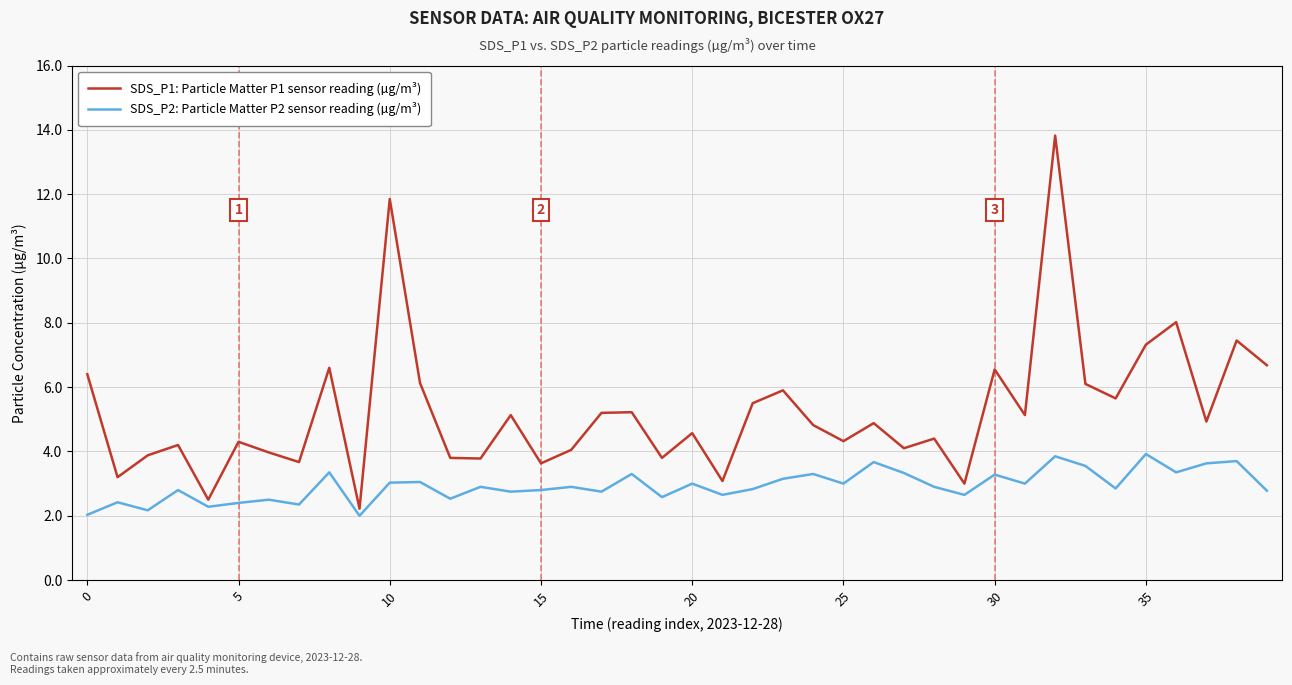

What is the greatest value displayed?

13.8